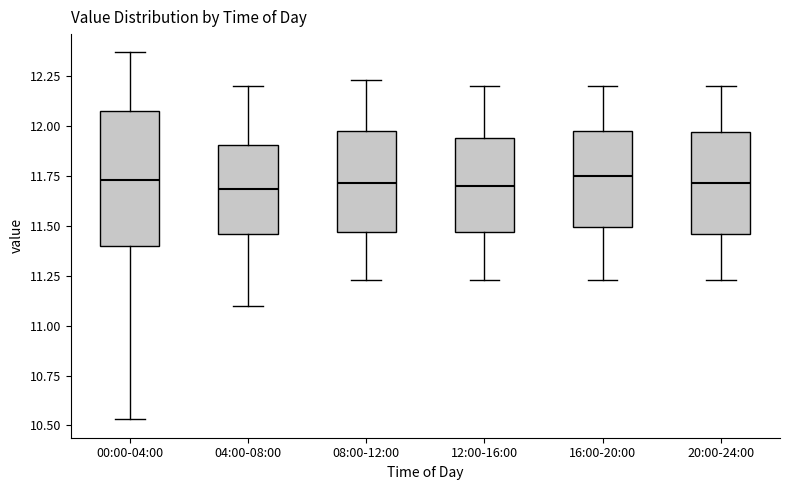

Reading left to right, read every box against the y-axis: the position of its median line, the range the box covers, and the ends of its whiskers. The values are not printed on the chart, so give them approximately, as read against the axis.

00:00-04:00: median 11.75, box 11.40 to 12.10, whiskers 10.55 to 12.35
04:00-08:00: median 11.70, box 11.45 to 11.90, whiskers 11.10 to 12.20
08:00-12:00: median 11.70, box 11.45 to 12.00, whiskers 11.25 to 12.25
12:00-16:00: median 11.70, box 11.45 to 11.95, whiskers 11.25 to 12.20
16:00-20:00: median 11.75, box 11.50 to 12.00, whiskers 11.25 to 12.20
20:00-24:00: median 11.70, box 11.45 to 11.95, whiskers 11.25 to 12.20